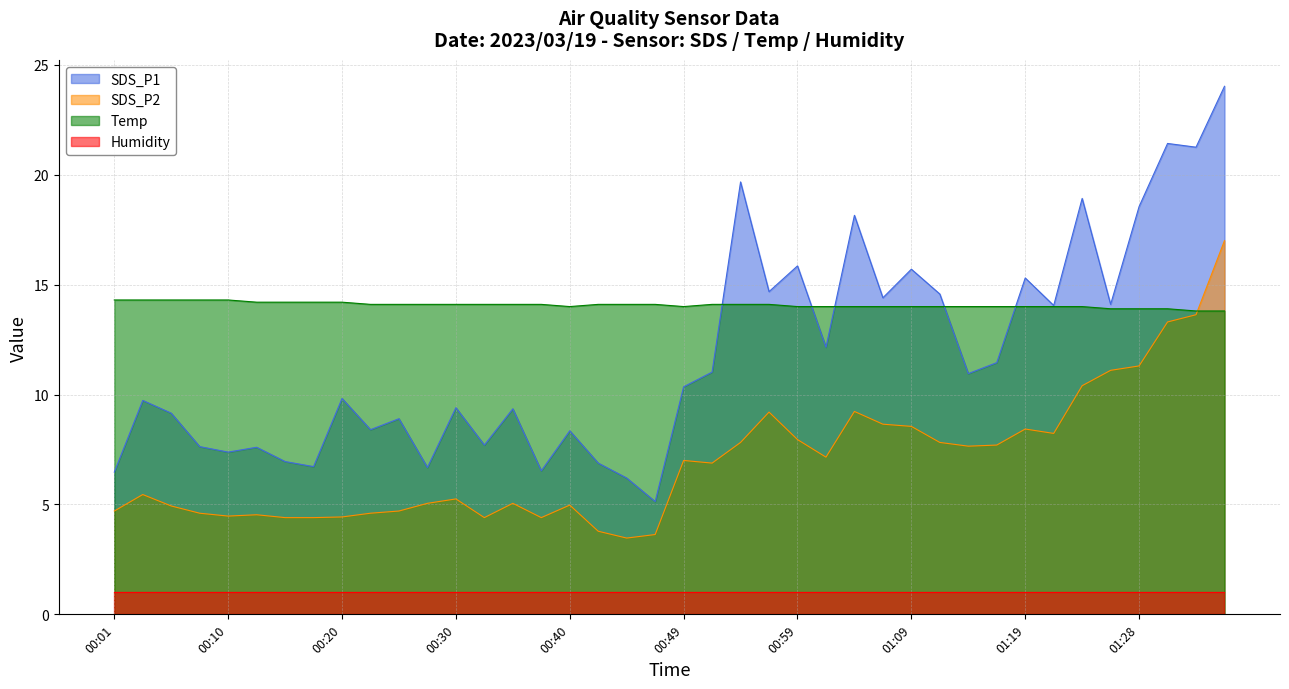

In SDS_P1, how many points are lower than both neighbors (excluding endpoints)?

14